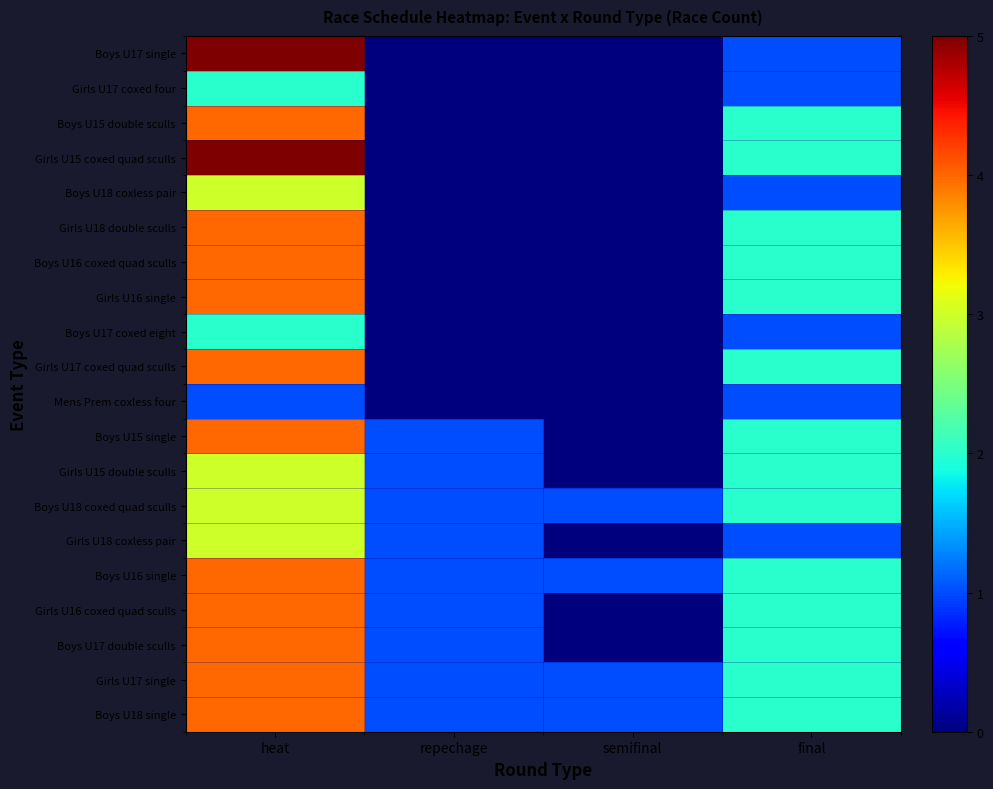

Rank the series at repechage from highest to lowest value.

Boys U15 single, Girls U15 double sculls, Boys U18 coxed quad sculls, Girls U18 coxless pair, Boys U16 single, Girls U16 coxed quad sculls, Boys U17 double sculls, Girls U17 single, Boys U18 single, Boys U17 single, Girls U17 coxed four, Boys U15 double sculls, Girls U15 coxed quad sculls, Boys U18 coxless pair, Girls U18 double sculls, Boys U16 coxed quad sculls, Girls U16 single, Boys U17 coxed eight, Girls U17 coxed quad sculls, Mens Prem coxless four